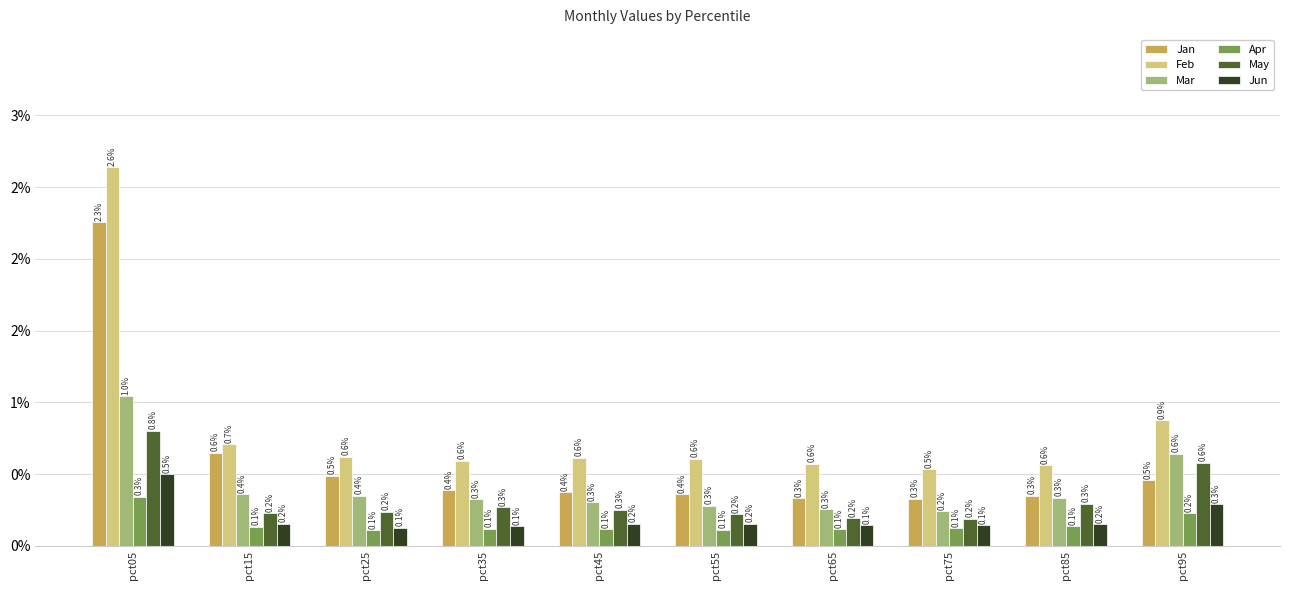

What is the maximum value for Jan?

2.3